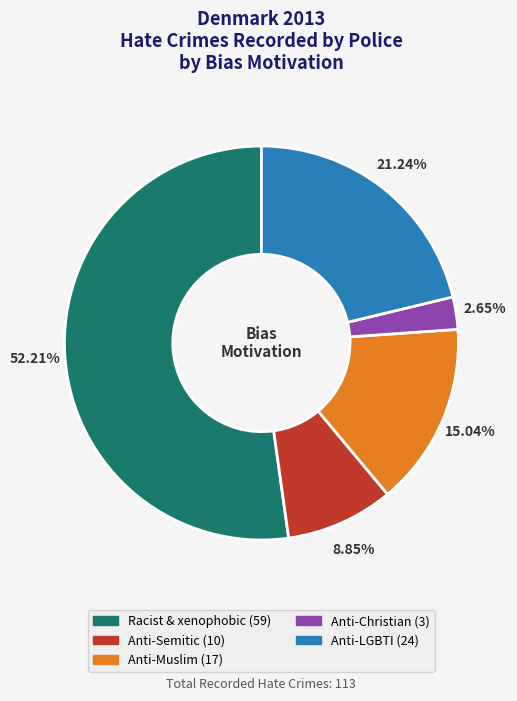

Does any single category account for the majority?

Yes